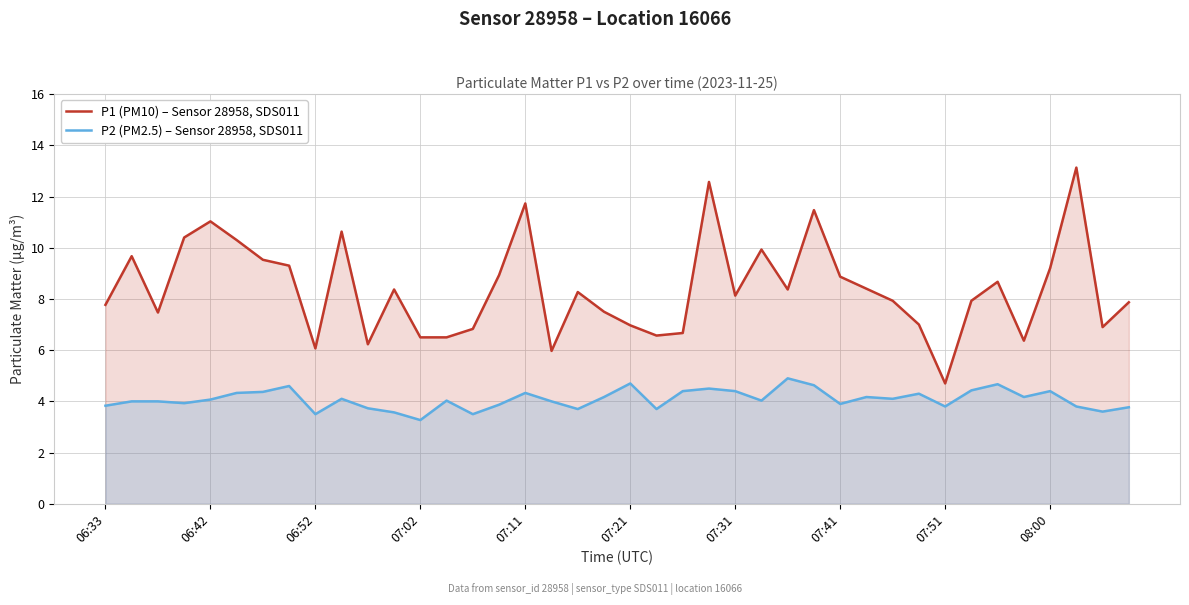

How many categories are shown in the chart?

40